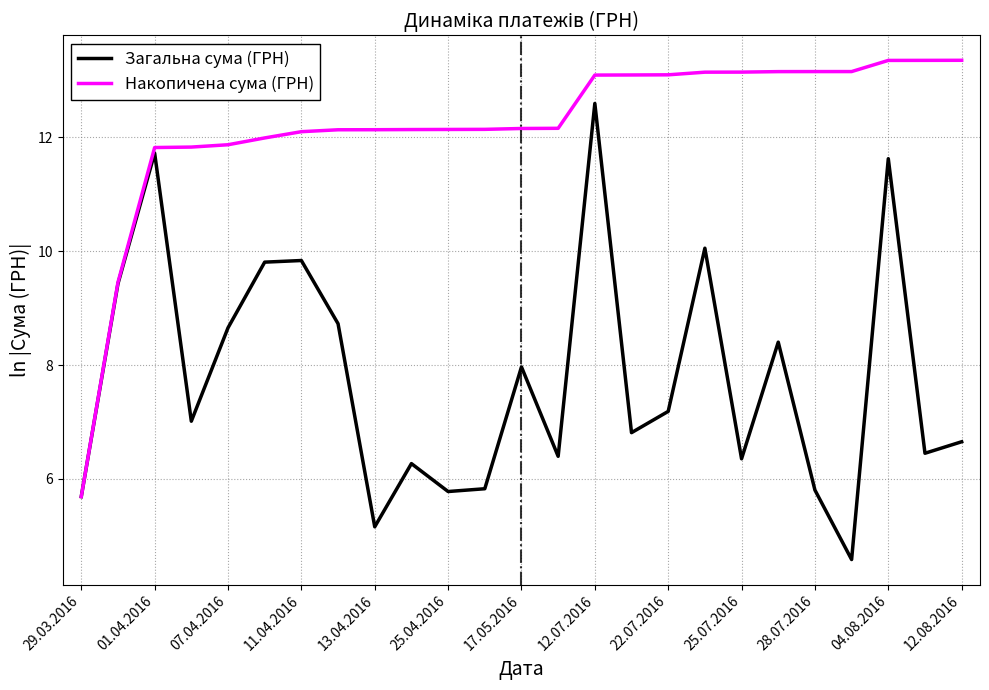

Rank the series by their average value, from highest to lowest.

Накопичена сума (ГРН), Загальна сума (ГРН)